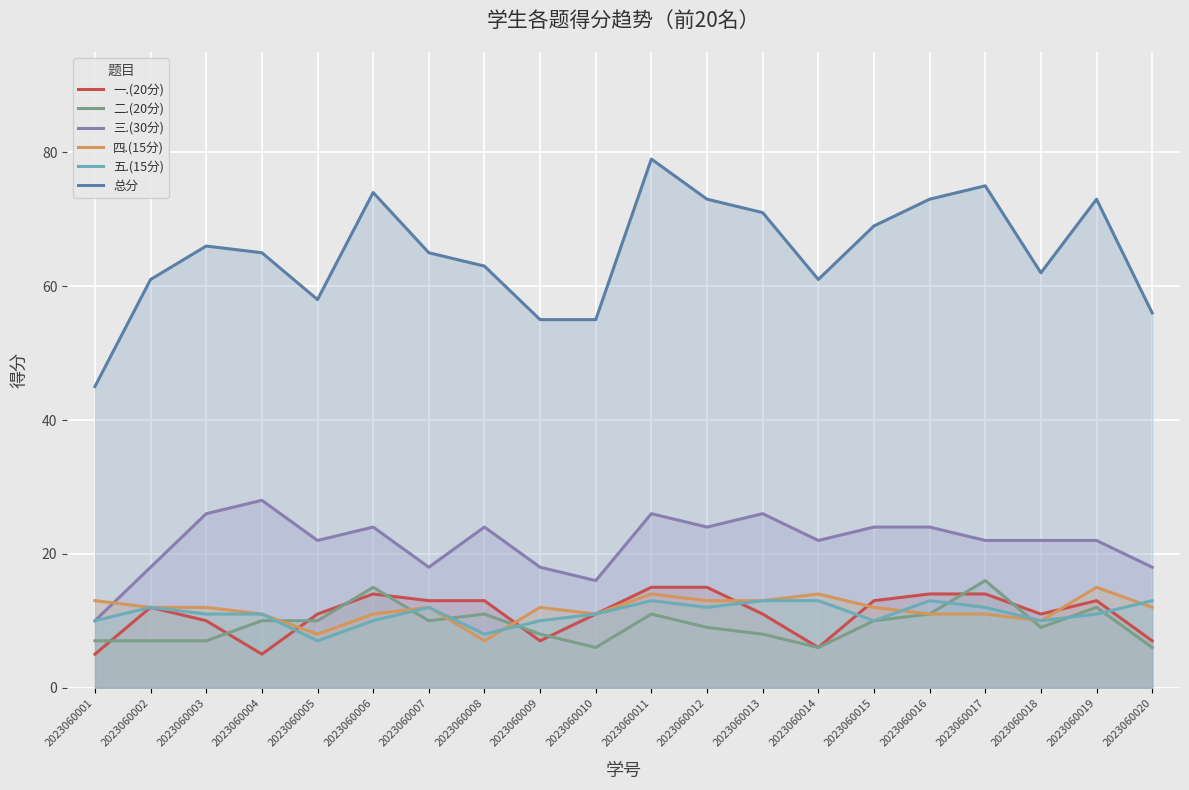

The 一.(20分) series shows 14 at 2023060013. True or false?

False